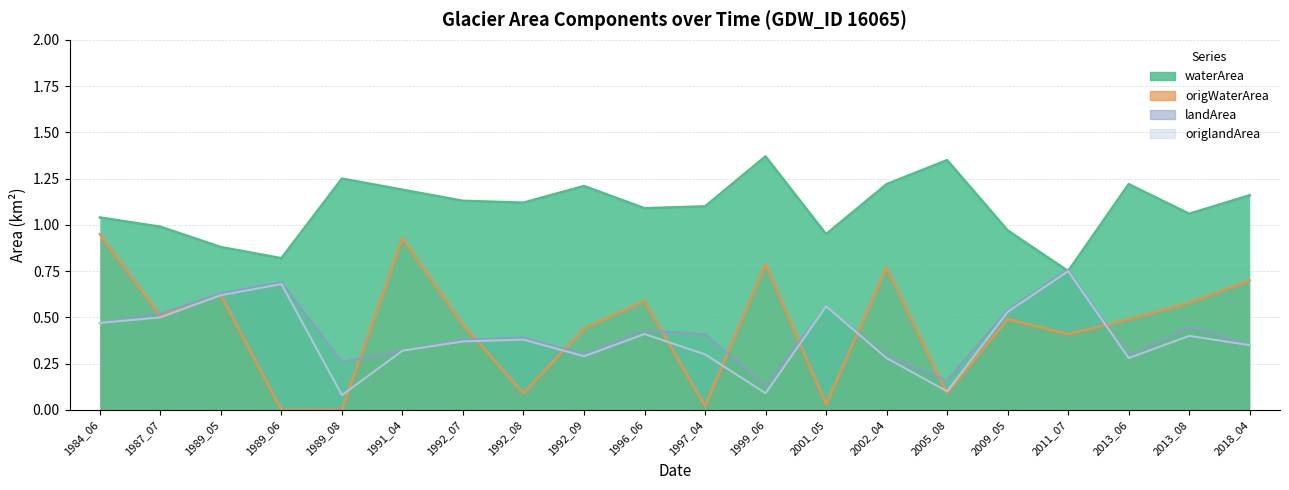

Which series changed the most between 1989_08 and 1999_06?

origWaterArea